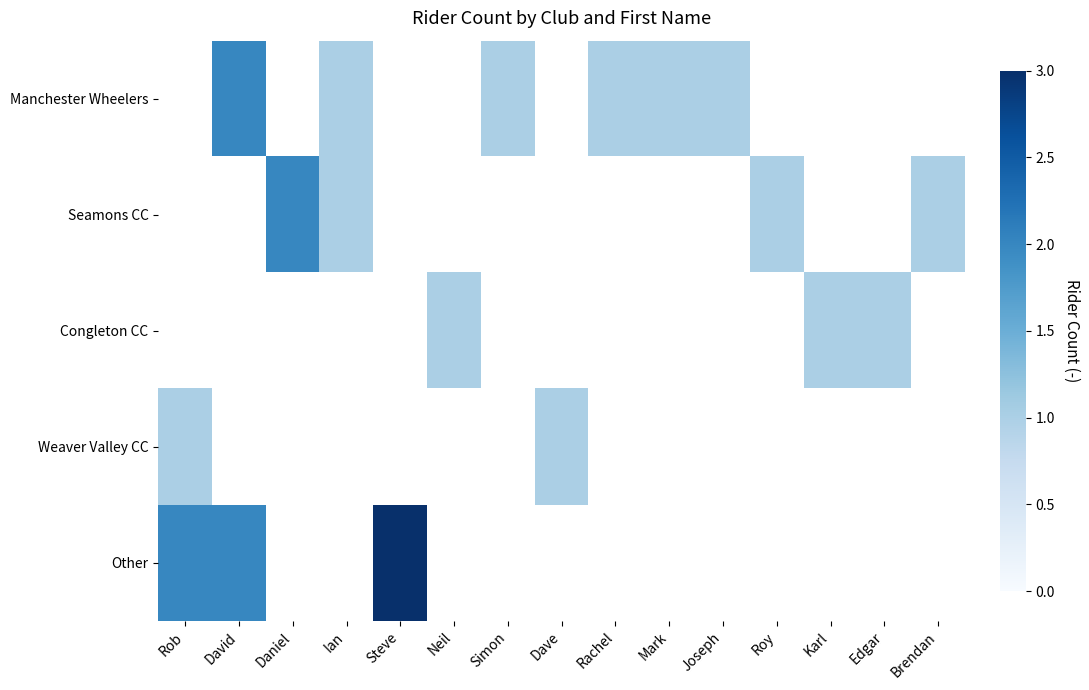

Which series has the largest range (max minus min)?

Other